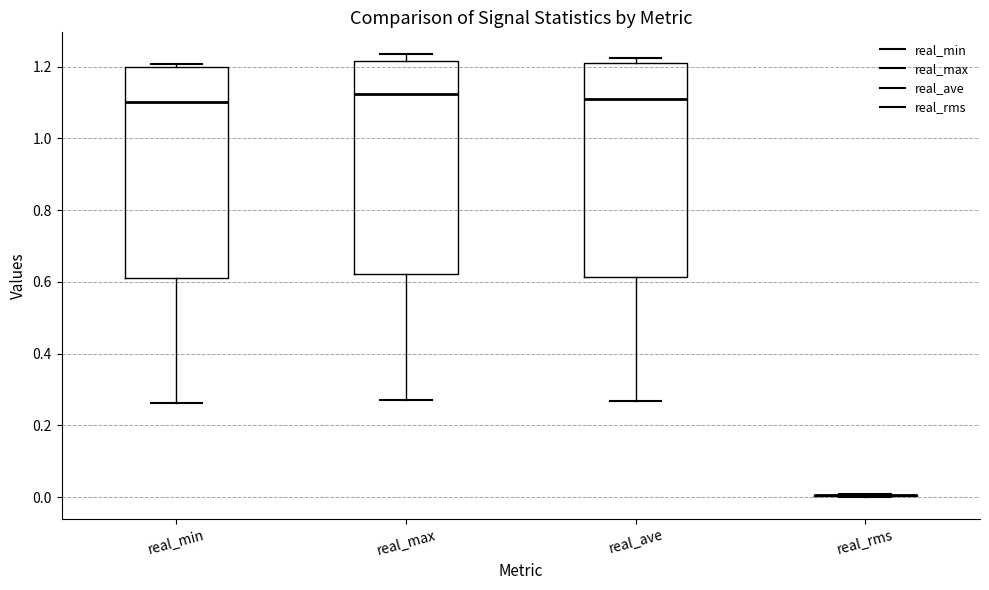

Reading left to right, read every box against the y-axis: the position of its median line, the range the box covers, and the ends of its whiskers. The values are not printed on the chart, so give them approximately, as read against the axis.

real_min: median 1.10, box 0.60 to 1.20, whiskers 0.26 to 1.20 (just above the box's upper edge)
real_max: median 1.12, box 0.62 to 1.22, whiskers 0.26 to 1.24
real_ave: median 1.12, box 0.62 to 1.20, whiskers 0.26 to 1.22
real_rms: box collapsed to a line at 0.00, whiskers 0.00 to 0.00